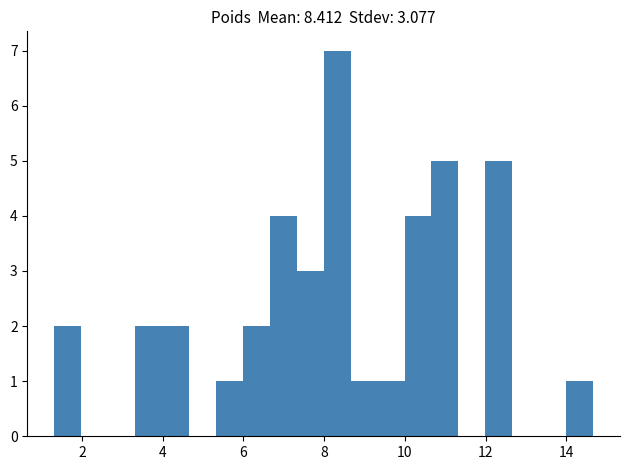

Read against the x-axis, roughly where is the centre of the tallest bar?

8.4